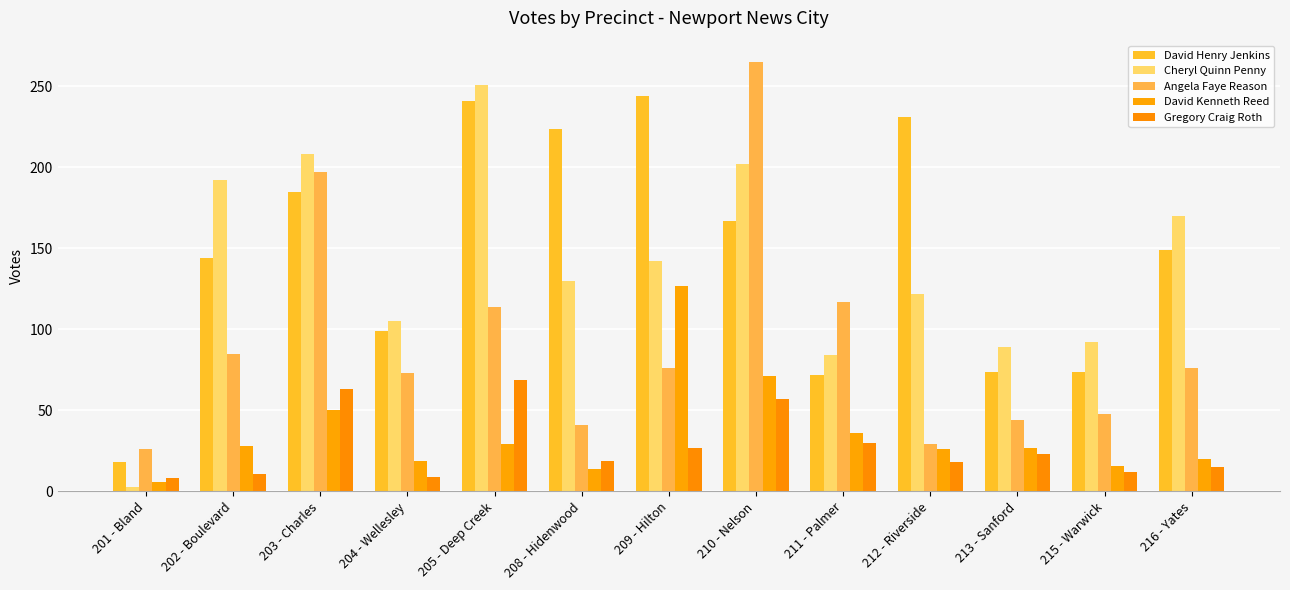

Where does the David Henry Jenkins series first go above 149?

203 - Charles